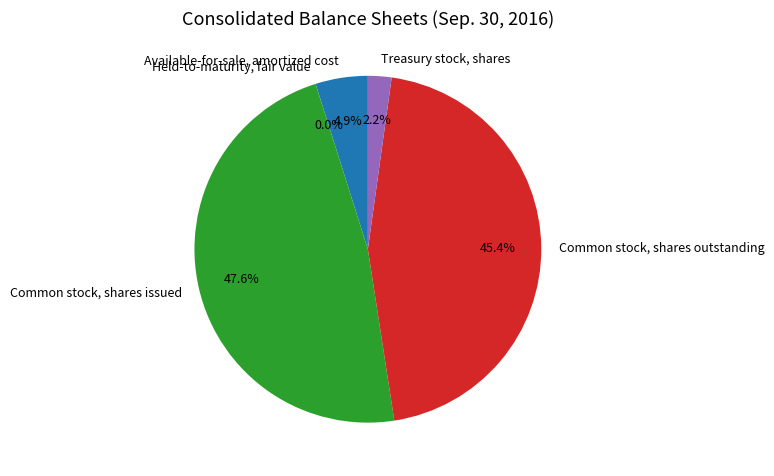

To the nearest percent, what is the difference between the Common stock, shares outstanding and Available-for-sale, amortized cost slice percentages?

40%